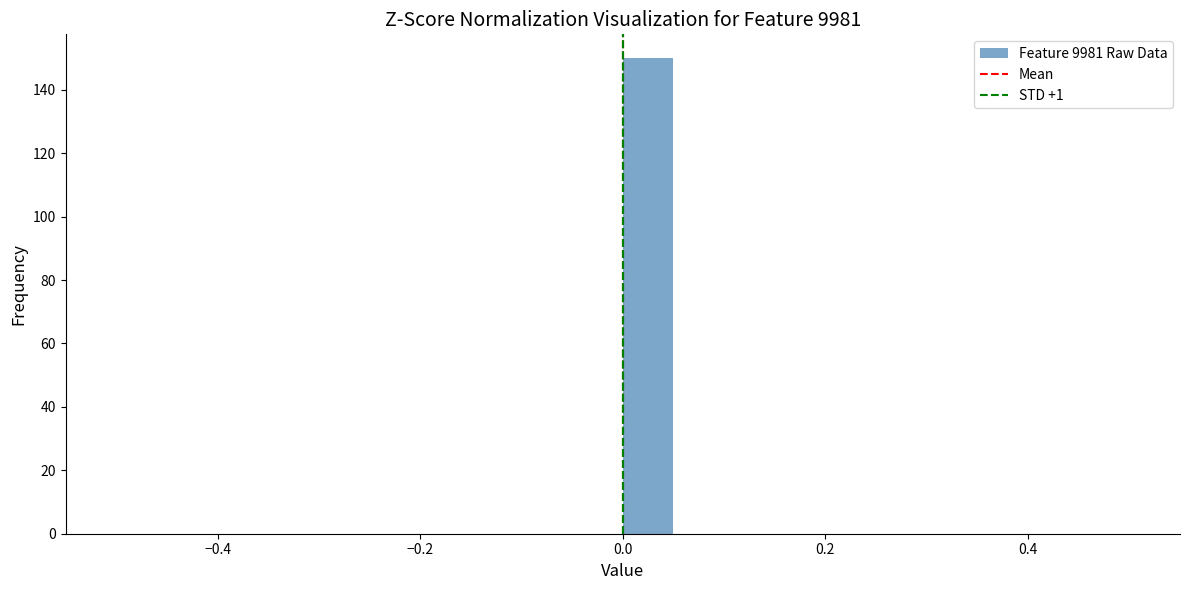

Around what value on the x-axis is the tallest bar? Give the approximate position of its centre, as read against the axis.

0.02